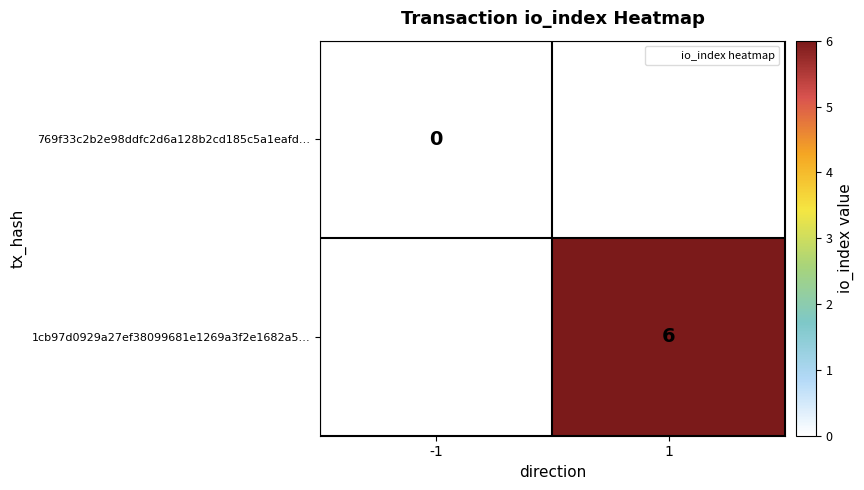

What is the maximum value shown in the chart?

6.0